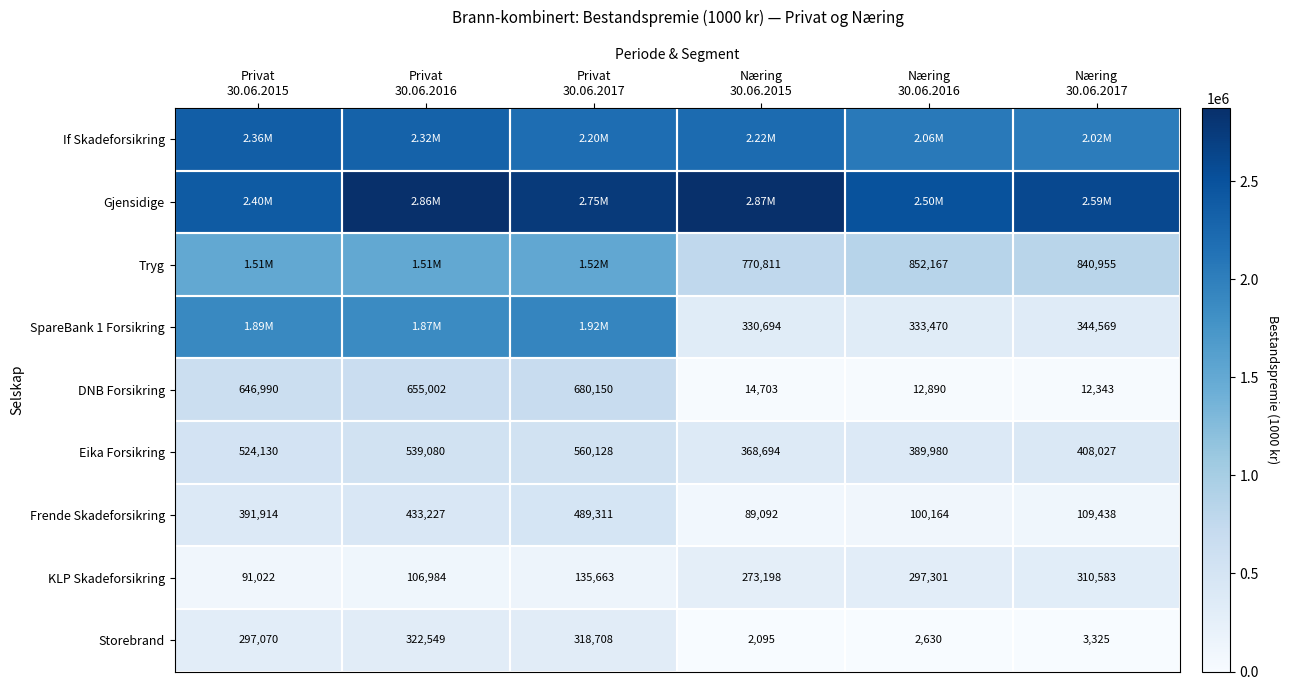

Is it true that Frende Skadeforsikring equals 89092 at Næring 30.06.2015?

True